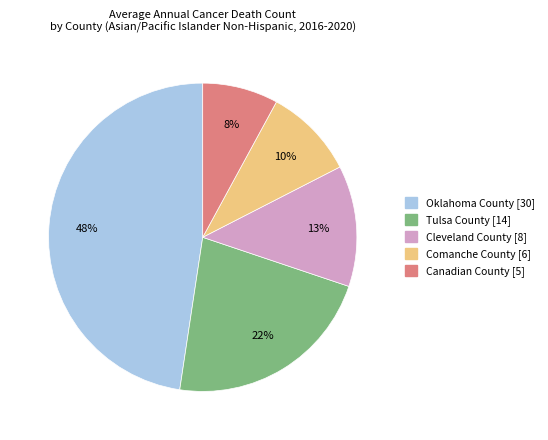

Between Comanche County and Canadian County, which is larger?

Comanche County